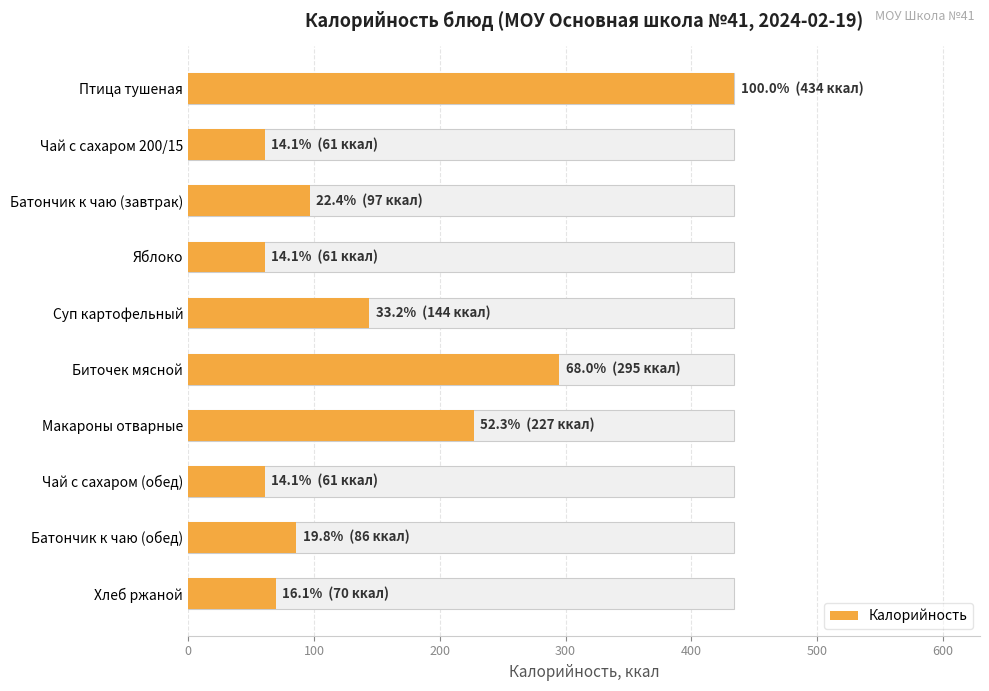

Does the chart contain any negative values?

No